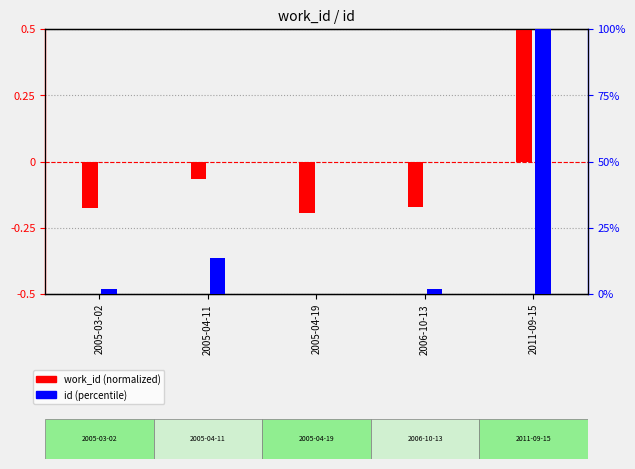

How many categories are shown in the chart?

5